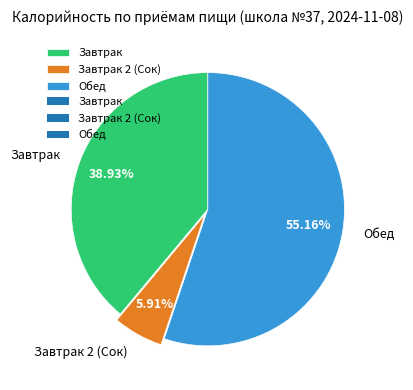

To the nearest percent, what is the combined percentage of Завтрак and Завтрак 2 (Сок)?

45%